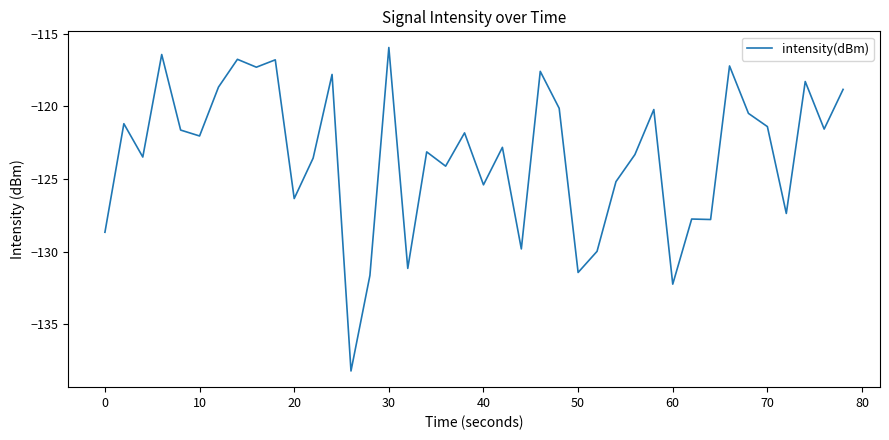

What is the maximum value shown in the chart?

-115.9